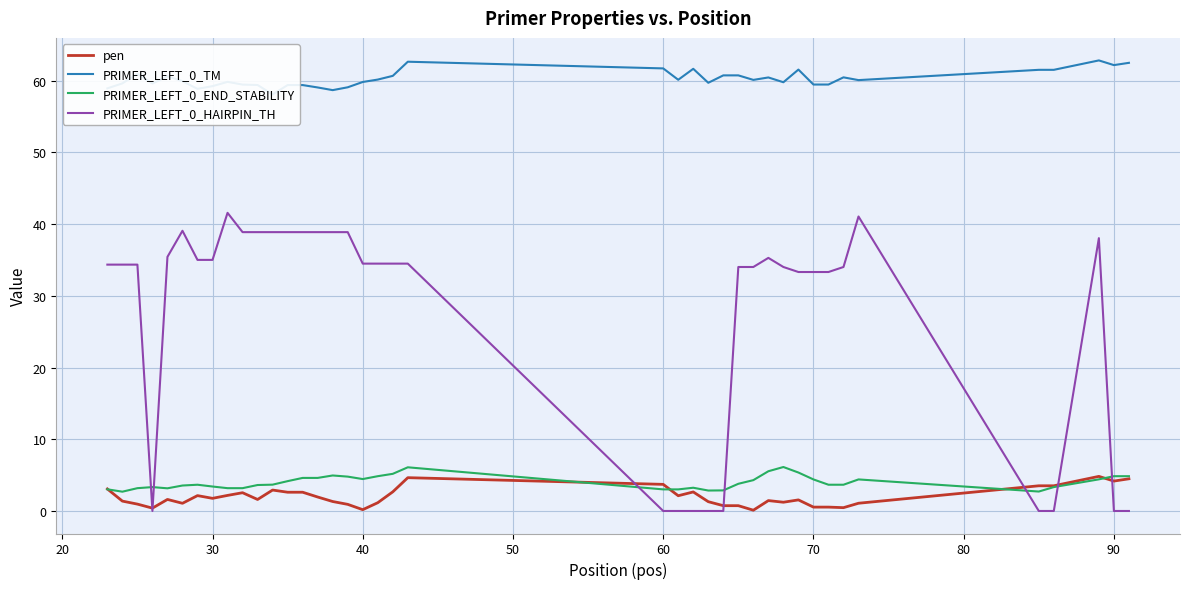

After their last crossing, which series has the higher values: PRIMER_LEFT_0_END_STABILITY or PRIMER_LEFT_0_HAIRPIN_TH?

PRIMER_LEFT_0_END_STABILITY